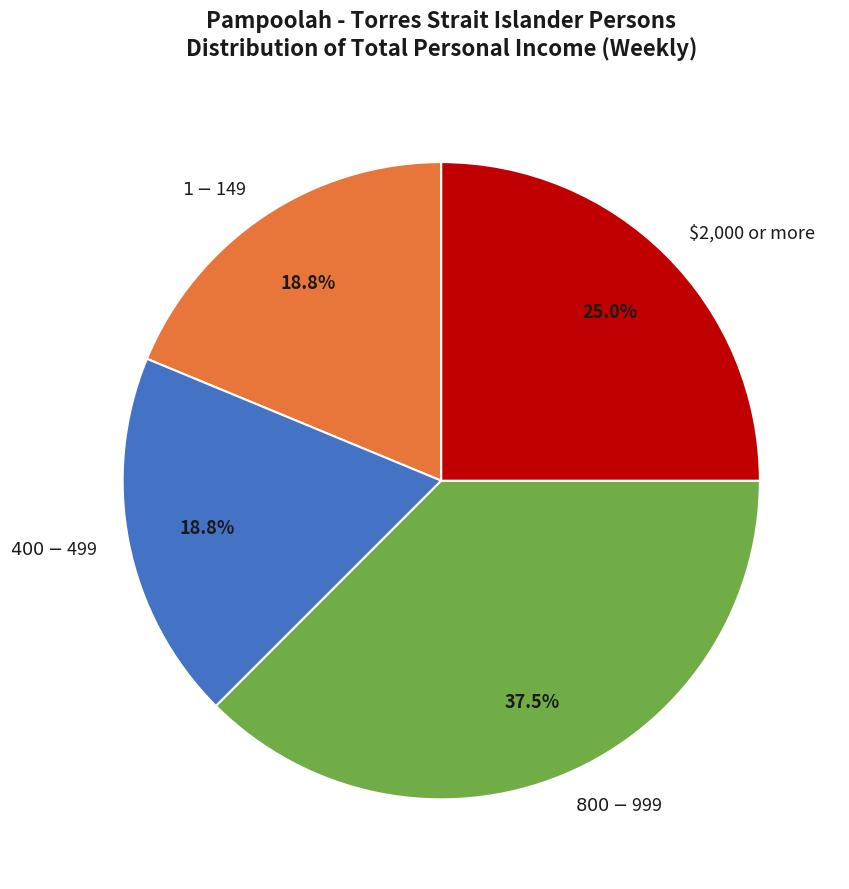

Is $1-$149 the majority of the pie?

No